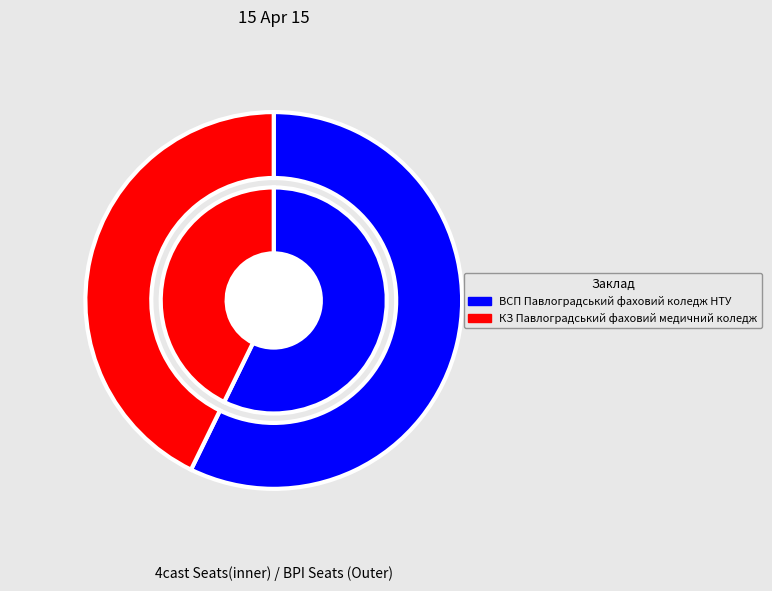

What is the change in value from ВСП Павлоградський фаховий коледж НТУ to КЗ Павлоградський фаховий медичний коледж?

-238